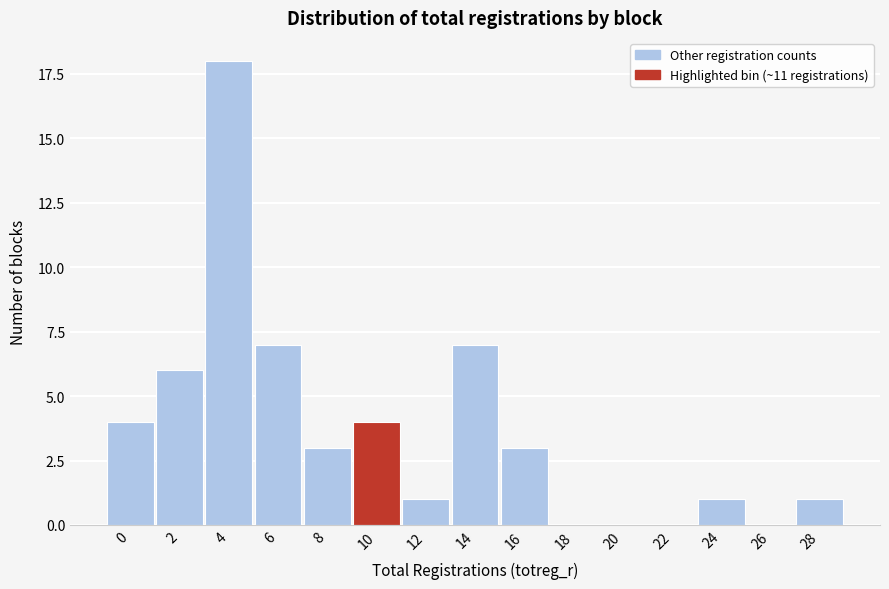

Reading left to right, transcribe all the data shown in this chart.

0=4	2=6	4=18	6=7	8=3	10=4	12=1	14=7	16=3	18=0	20=0	22=0	24=1	26=0	28=1